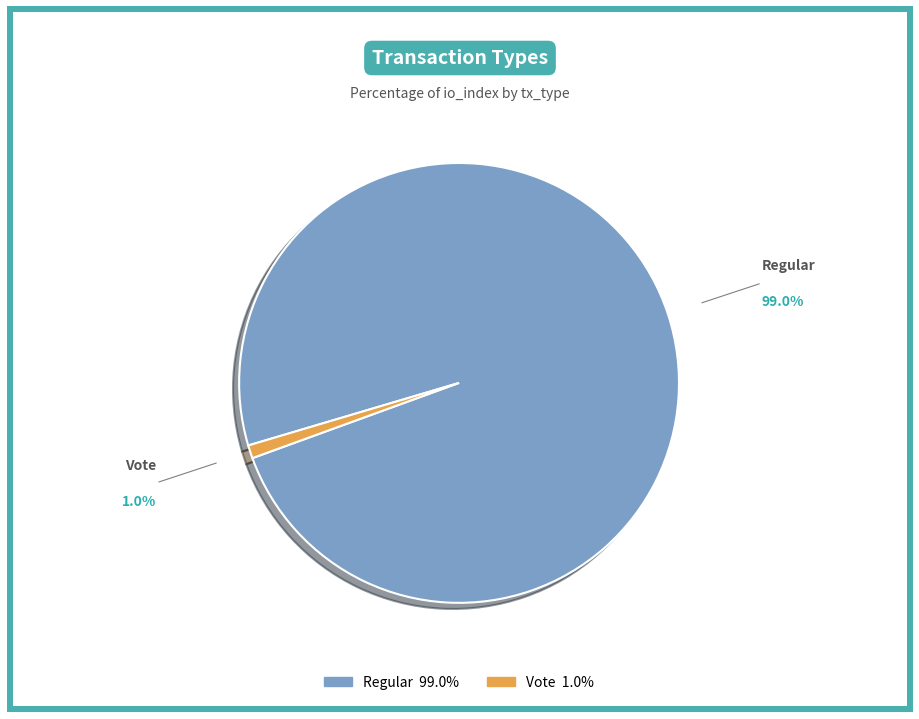

What is the majority slice?

Regular